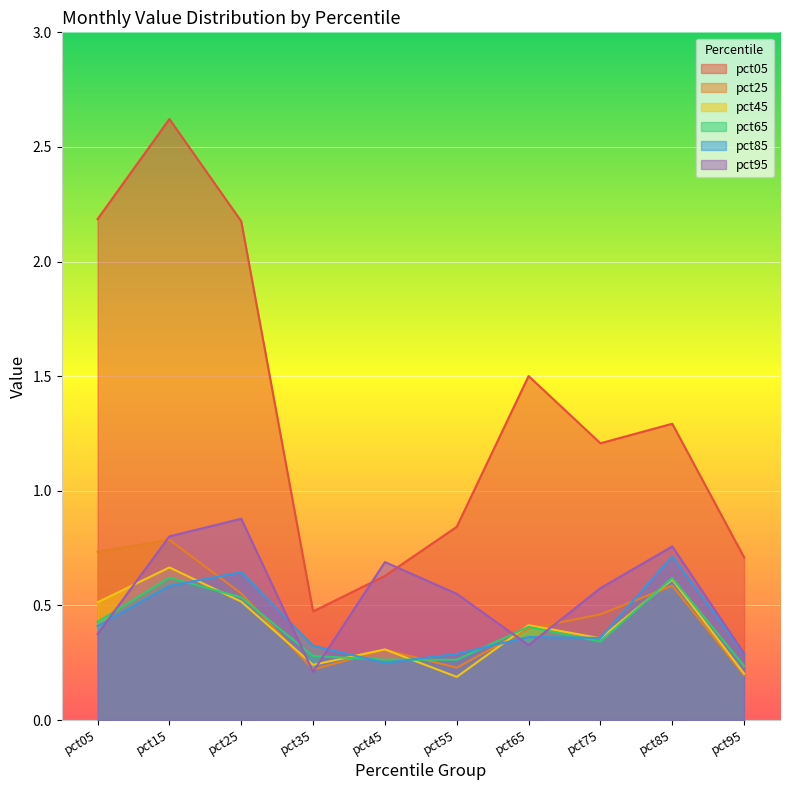

True or false: pct45 and pct95 cross at least once.

True